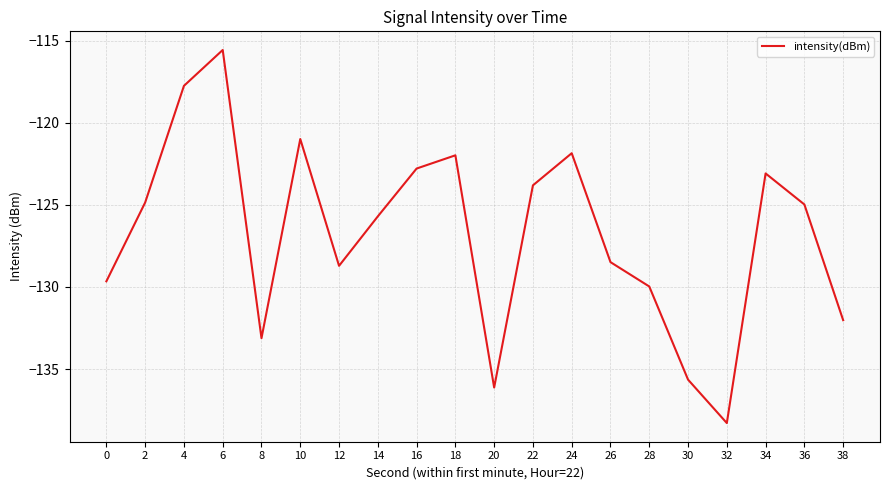

What is the smallest value displayed?

-138.3